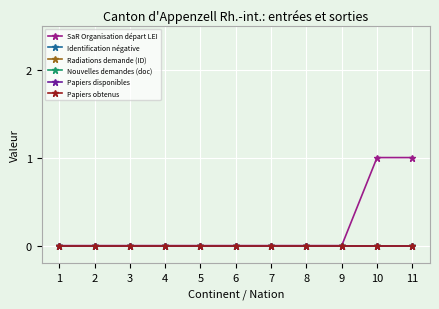

Which label corresponds to the smallest value in the chart?

1